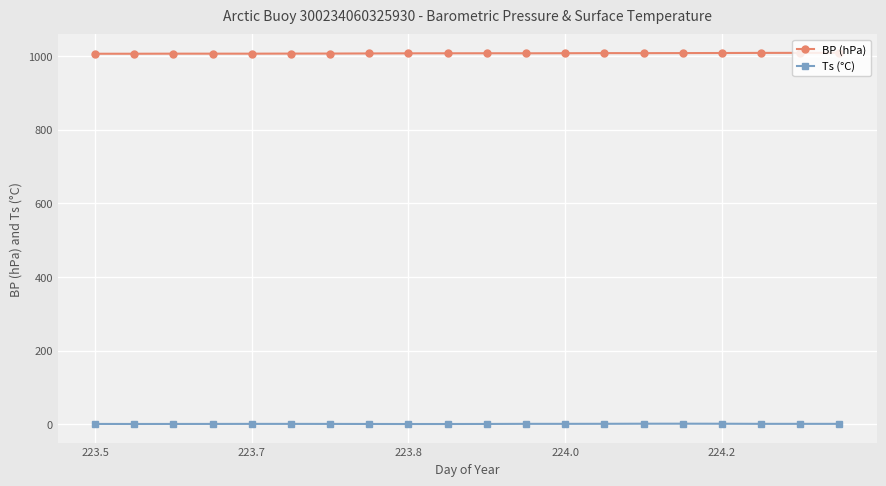

What is the value of the BP (hPa) point at the 4th from the left?

1006.2